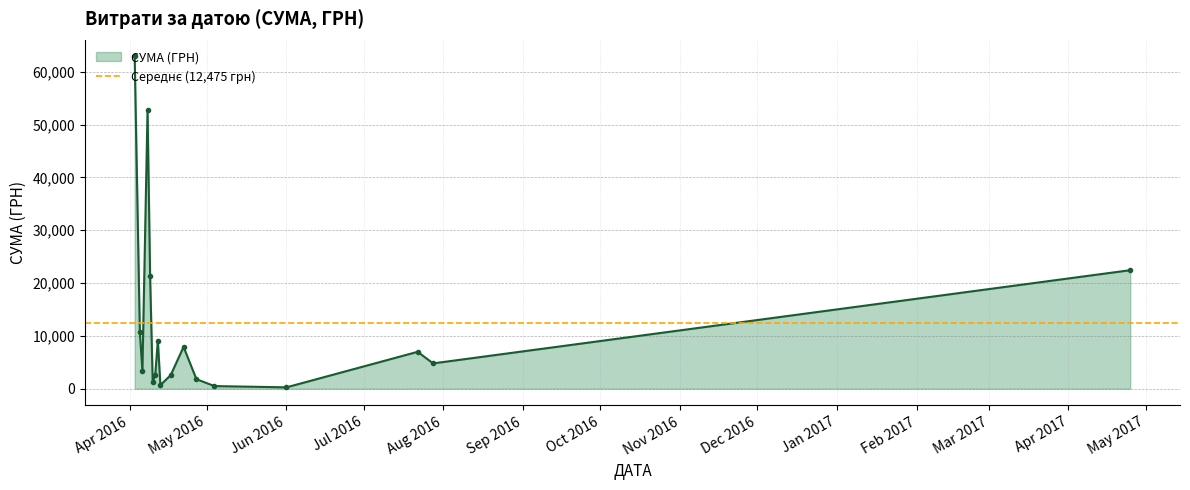

True or false: СУМА (ГРН) has more than 1 interior local peaks.

True